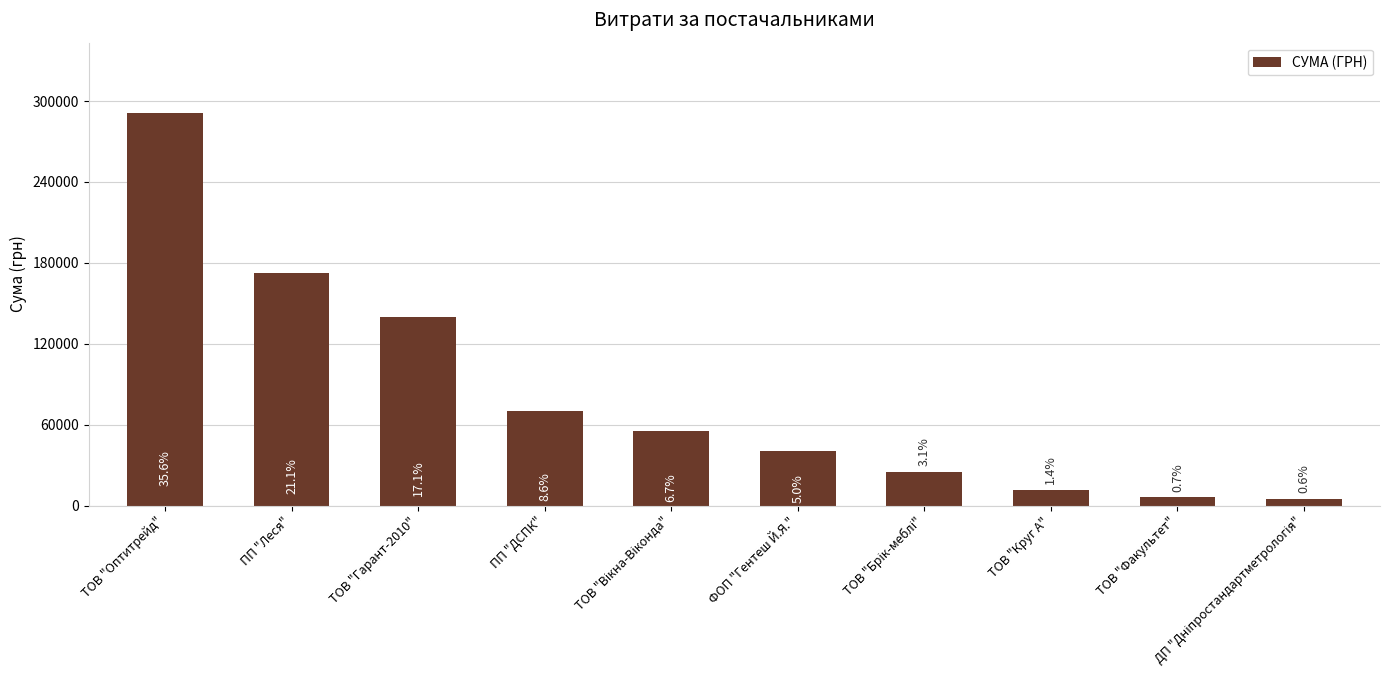

What is the smallest value displayed?

5000